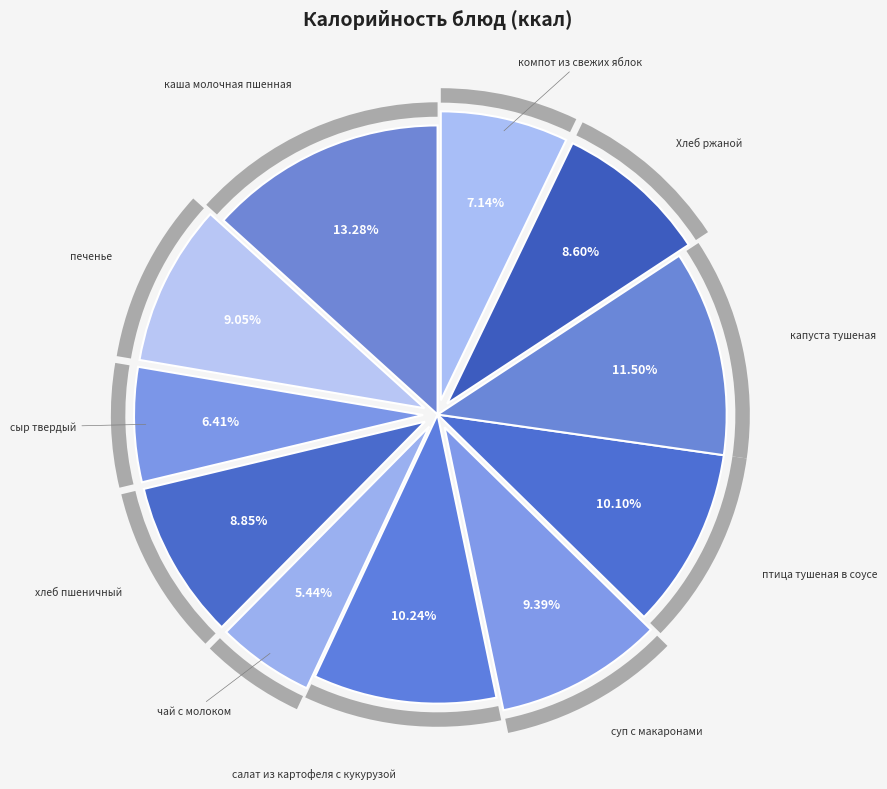

What percentage is the салат из картофеля с кукурузой slice, to the nearest percent?

10%